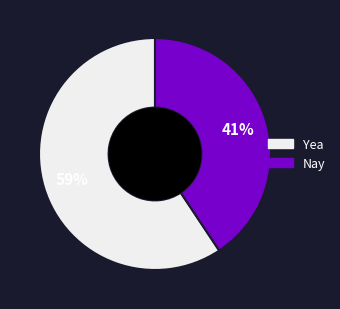

Rank the categories by value from lowest to highest.

Nay, Yea